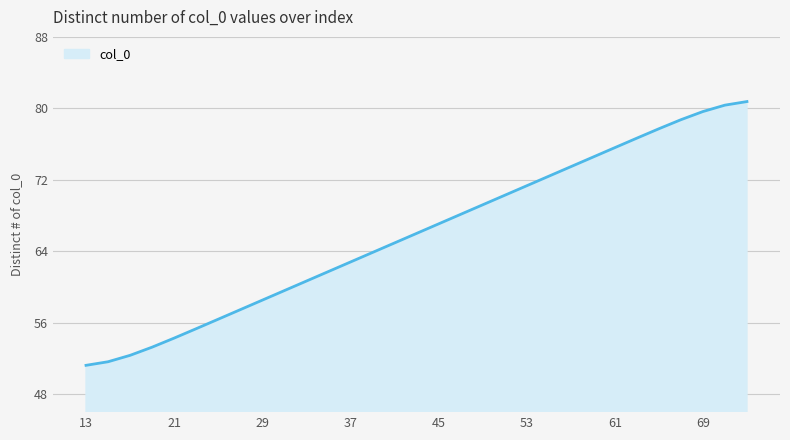

What is the maximum value shown in the chart?

80.8